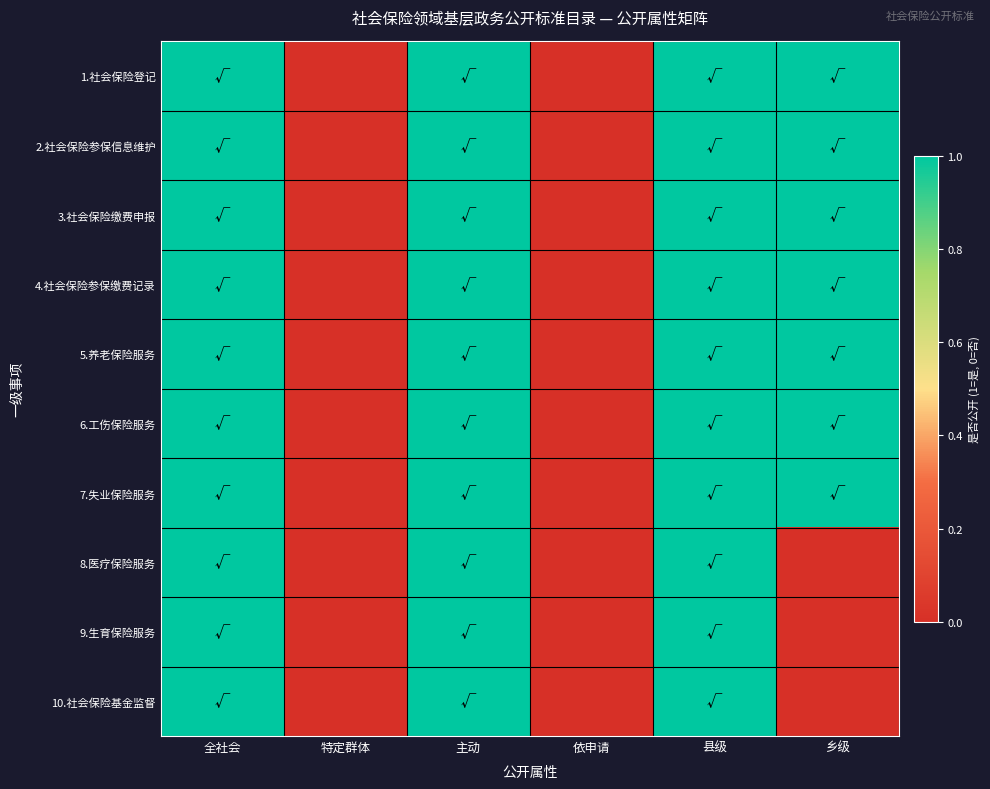

Reading left to right, transcribe all the data shown in this chart.

1.社会保险登记: 全社会=1	特定群体=0	主动=1	依申请=0	县级=1	乡级=1
2.社会保险参保信息维护: 全社会=1	特定群体=0	主动=1	依申请=0	县级=1	乡级=1
3.社会保险缴费申报: 全社会=1	特定群体=0	主动=1	依申请=0	县级=1	乡级=1
4.社会保险参保缴费记录: 全社会=1	特定群体=0	主动=1	依申请=0	县级=1	乡级=1
5.养老保险服务: 全社会=1	特定群体=0	主动=1	依申请=0	县级=1	乡级=1
6.工伤保险服务: 全社会=1	特定群体=0	主动=1	依申请=0	县级=1	乡级=1
7.失业保险服务: 全社会=1	特定群体=0	主动=1	依申请=0	县级=1	乡级=1
8.医疗保险服务: 全社会=1	特定群体=0	主动=1	依申请=0	县级=1	乡级=0
9.生育保险服务: 全社会=1	特定群体=0	主动=1	依申请=0	县级=1	乡级=0
10.社会保险基金监督: 全社会=1	特定群体=0	主动=1	依申请=0	县级=1	乡级=0